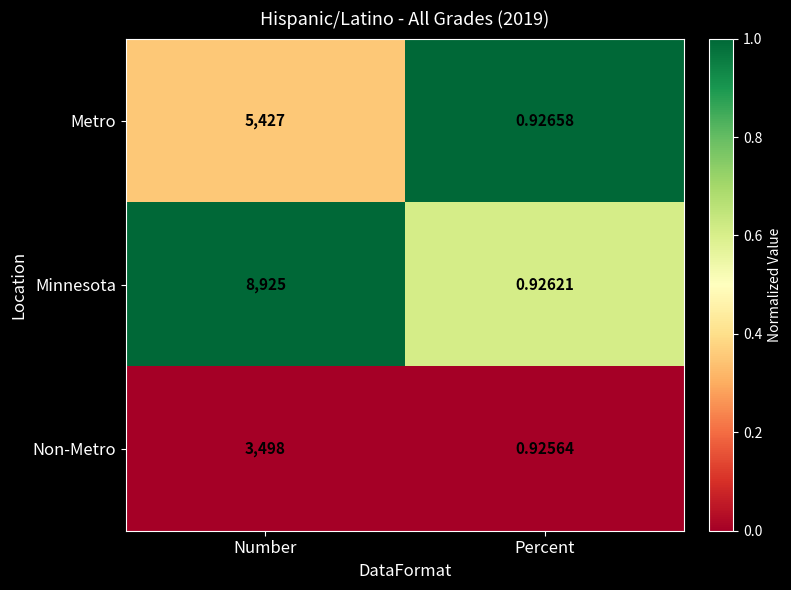

Which label corresponds to the smallest value in the chart?

Percent